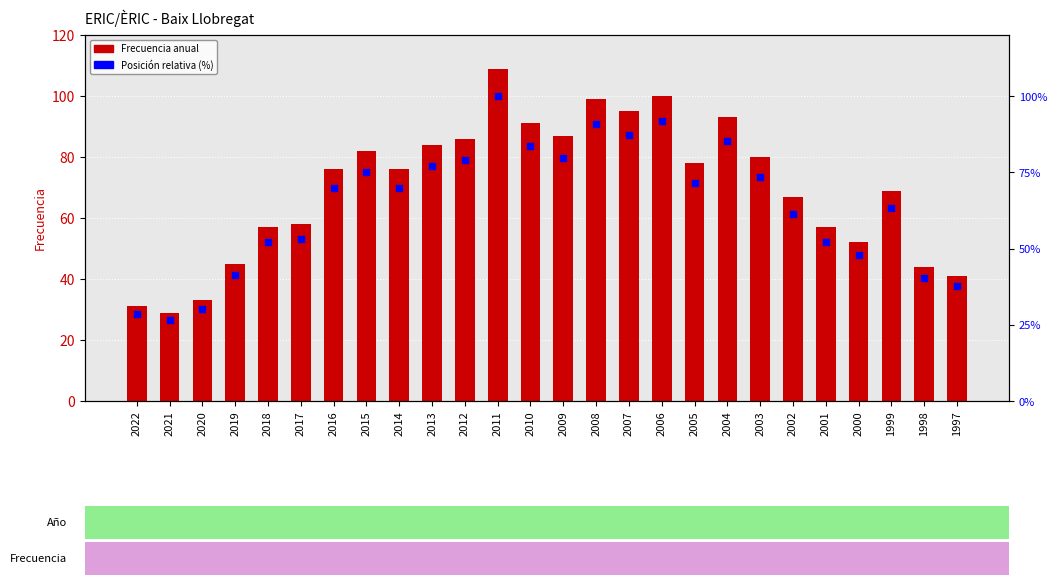

At how many categories does at least one series exceed 86?

7